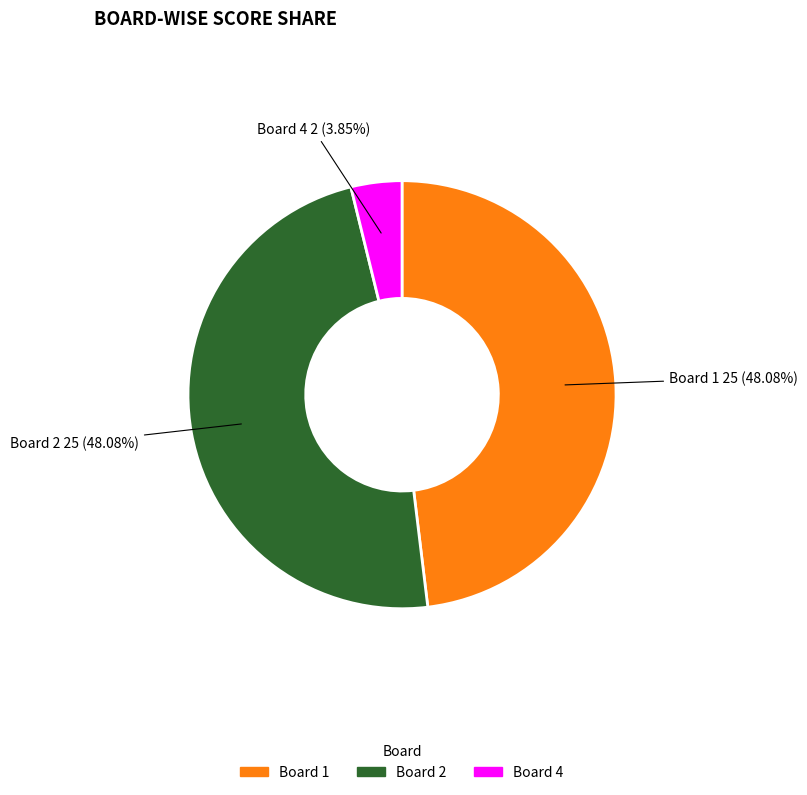

Is there any slice that represents more than half of the pie?

No